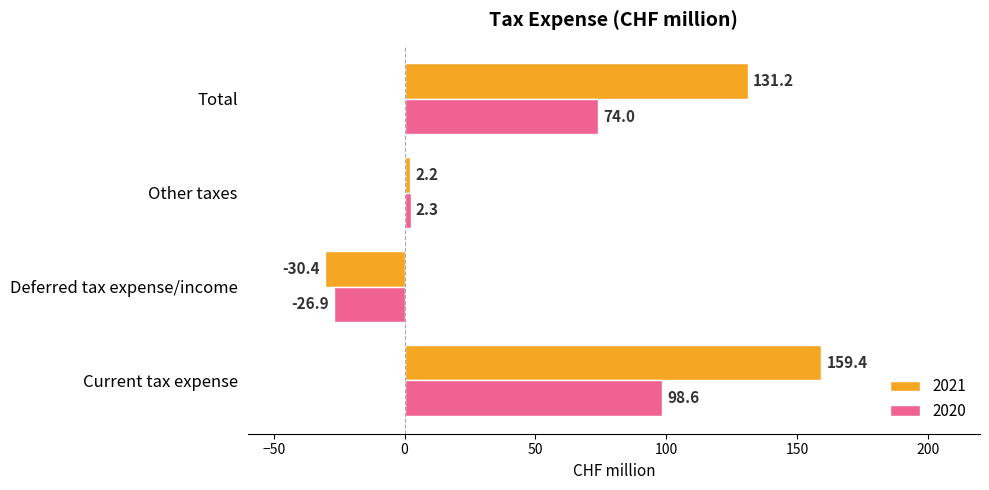

The 2020 series shows -17.0 at Deferred tax expense/income. True or false?

False